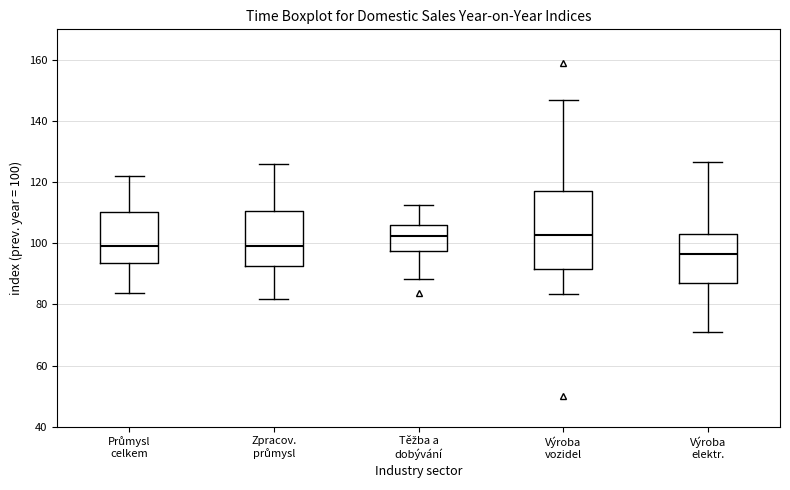

Comparing the boxes themselves (not the whiskers), which one is the tallest?

Výroba vozidel